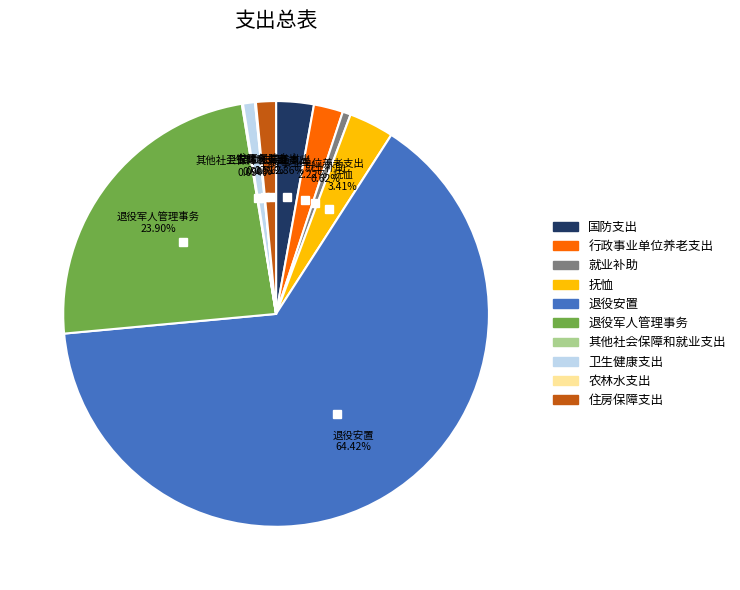

Approximately how many times larger is the value at 就业补助 compared to 抚恤?

0.2